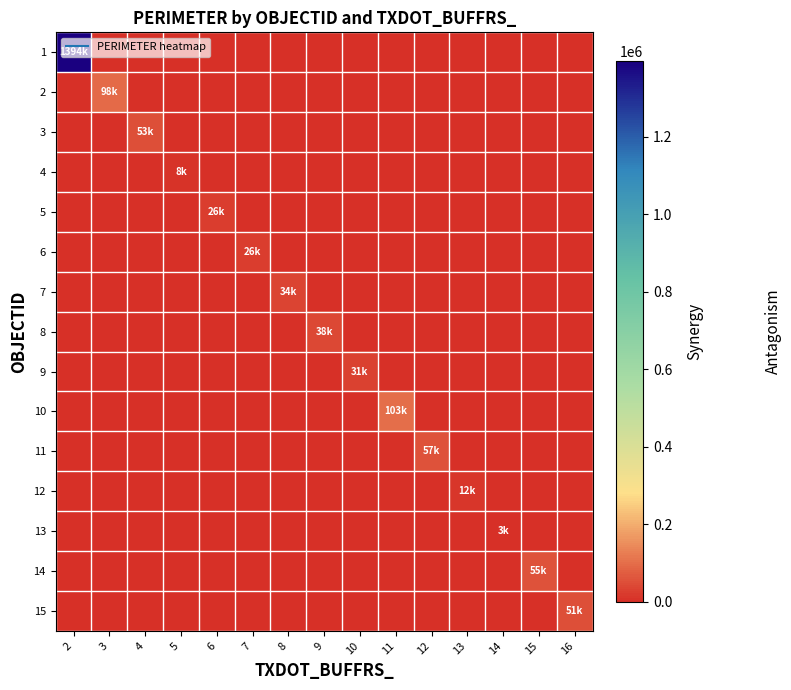

Rank the series at 10 from lowest to highest value.

1, 2, 3, 4, 5, 6, 7, 8, 10, 11, 12, 13, 14, 15, 9